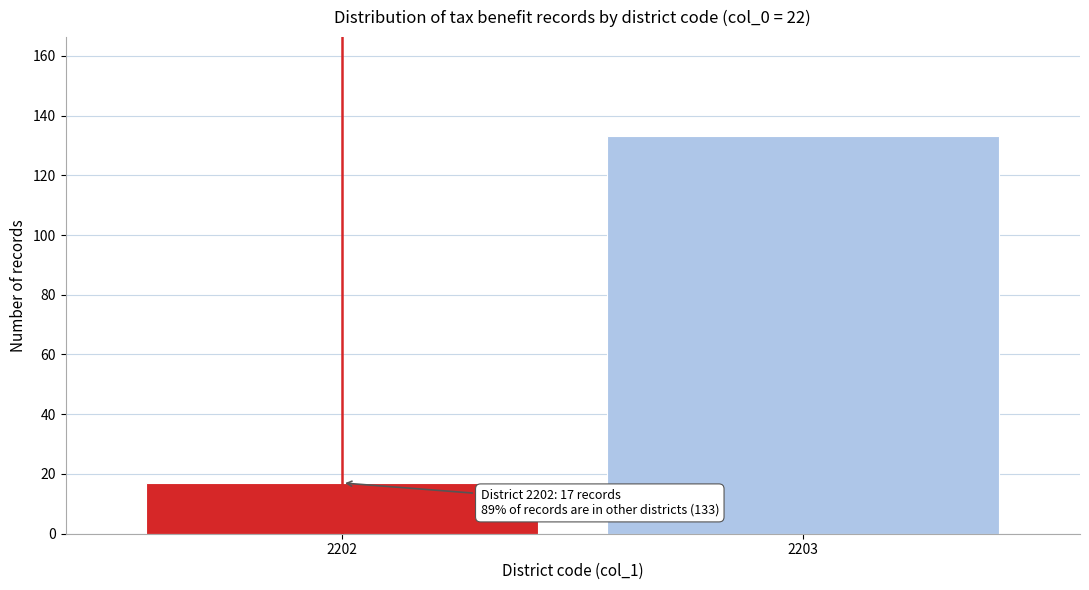

Reading left to right, transcribe all the data shown in this chart.

2202=17	2203=133